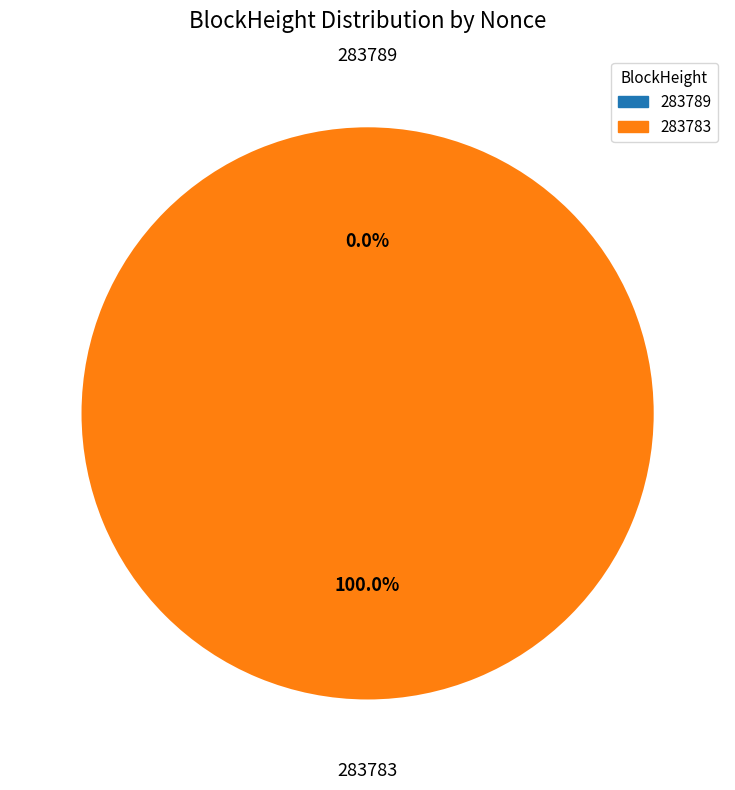

Which slice is the smallest?

283789